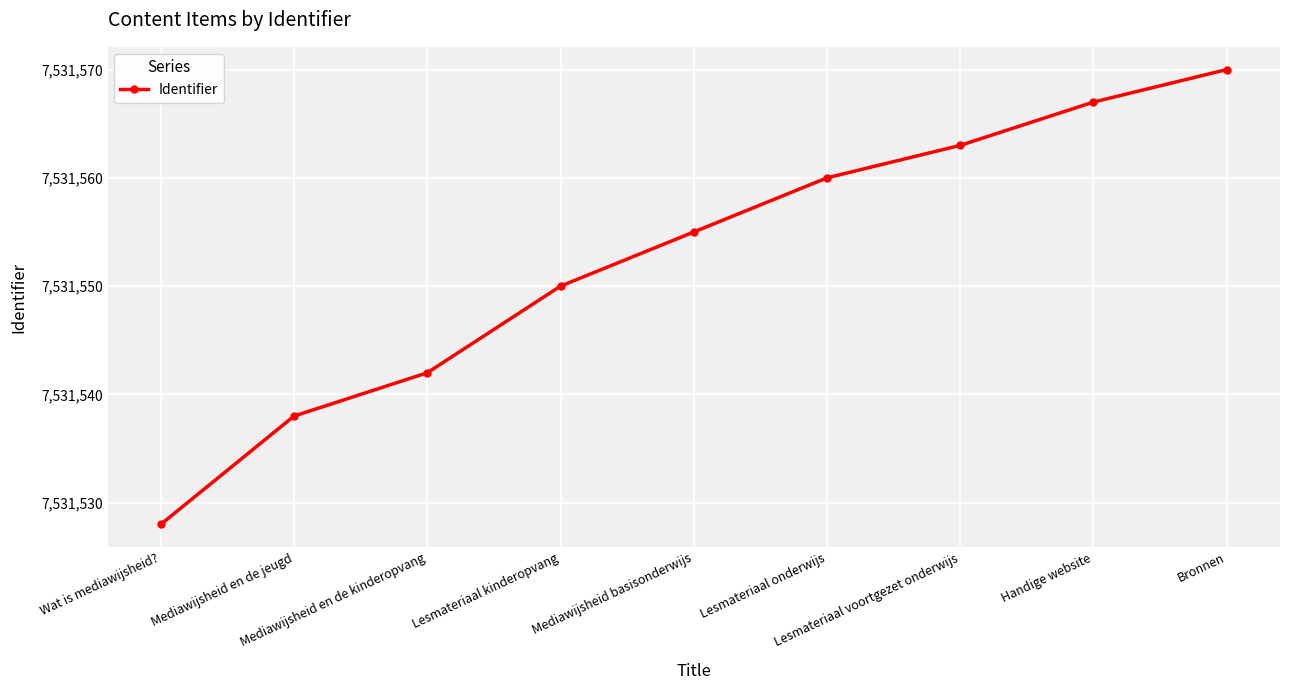

Reading left to right, extract all data points from this chart.

7531528	7531538	7531542	7531550	7531555	7531560	7531563	7531567	7531570